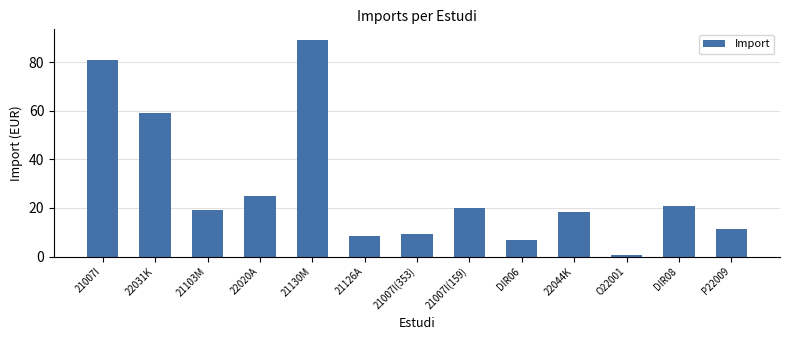

Which category has the lowest value across all series?

O22001